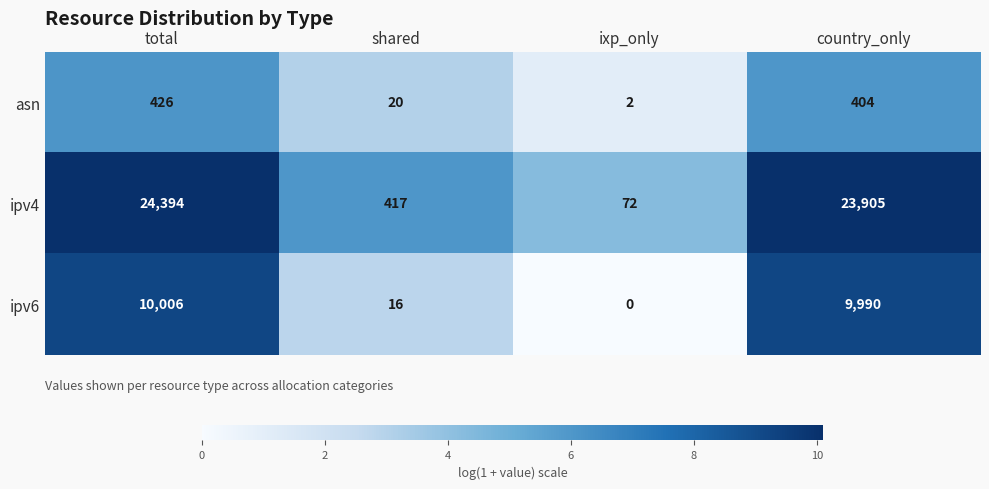

Count the number of data series in this chart.

3